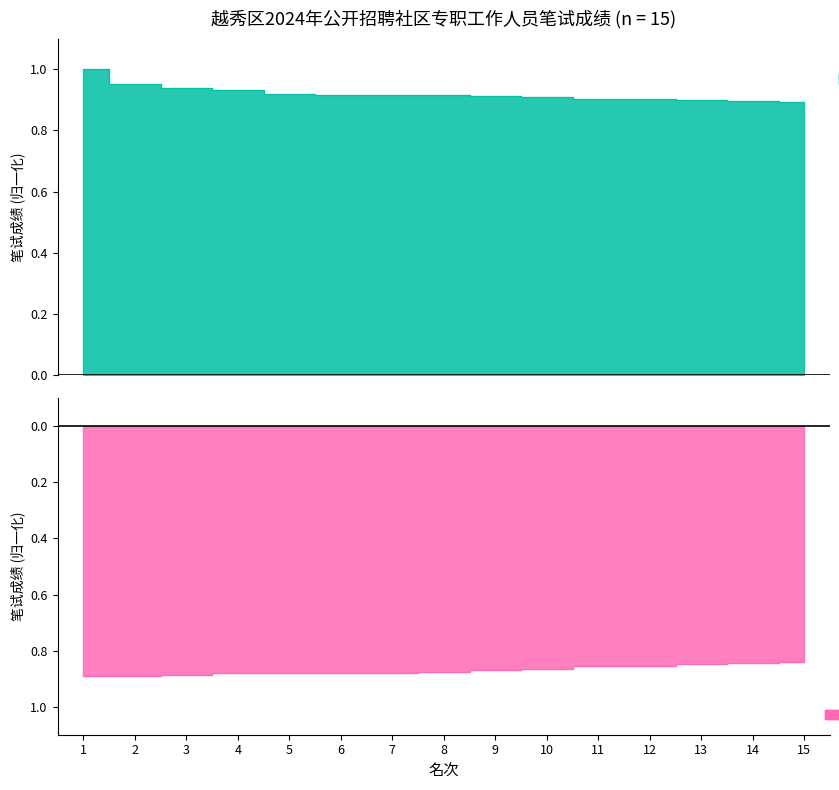

What is the sum of the 否(未进入面试) values at 13 and 8?

-1.7